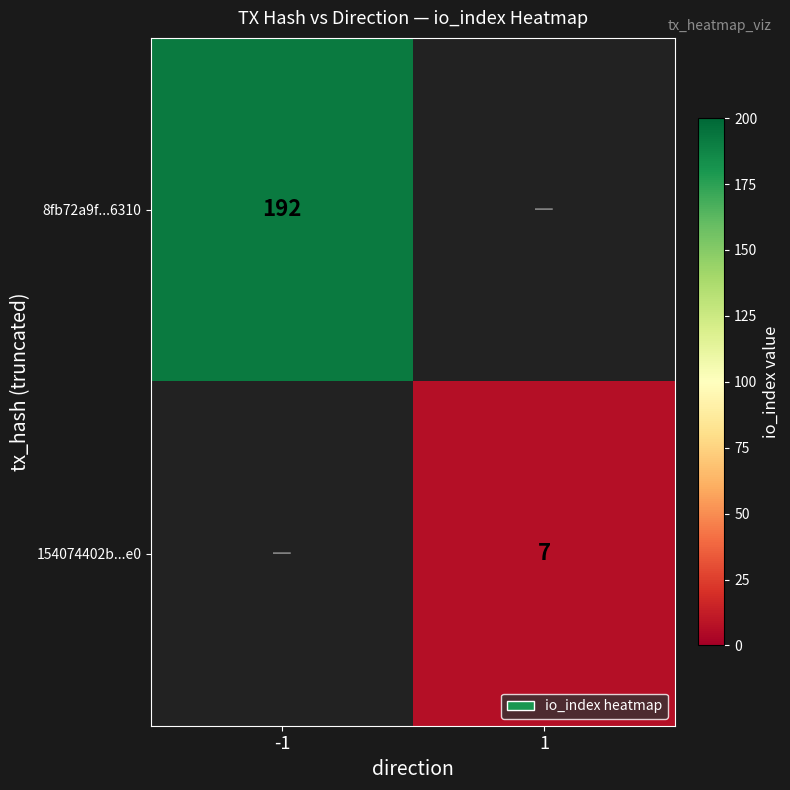

Is it true that 154074402b...e0 equals 2.9 at 1?

False